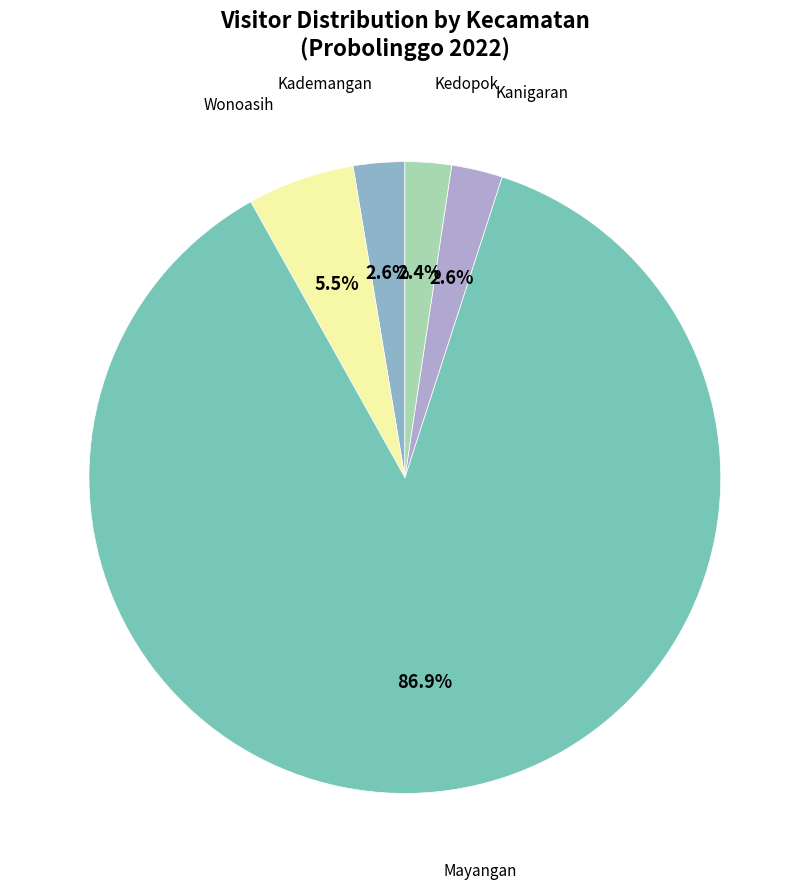

Which category has the biggest portion of the pie?

Mayangan